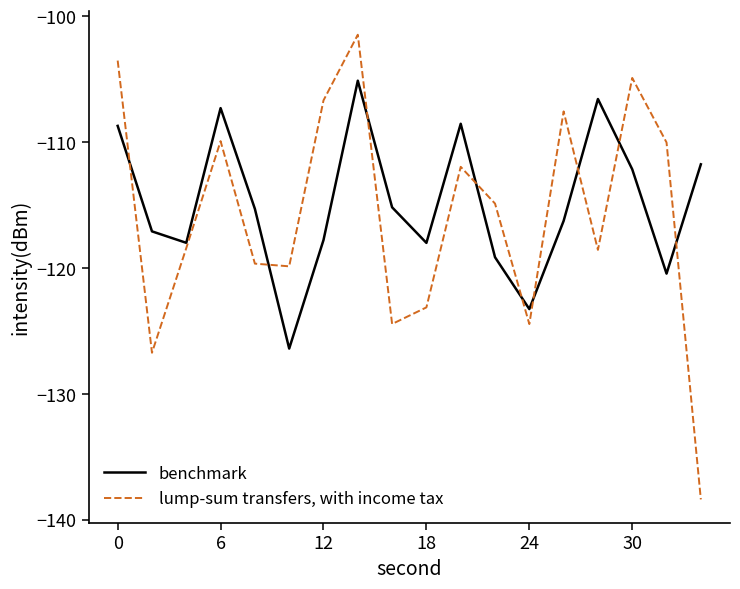

How many categories are shown in the chart?

18